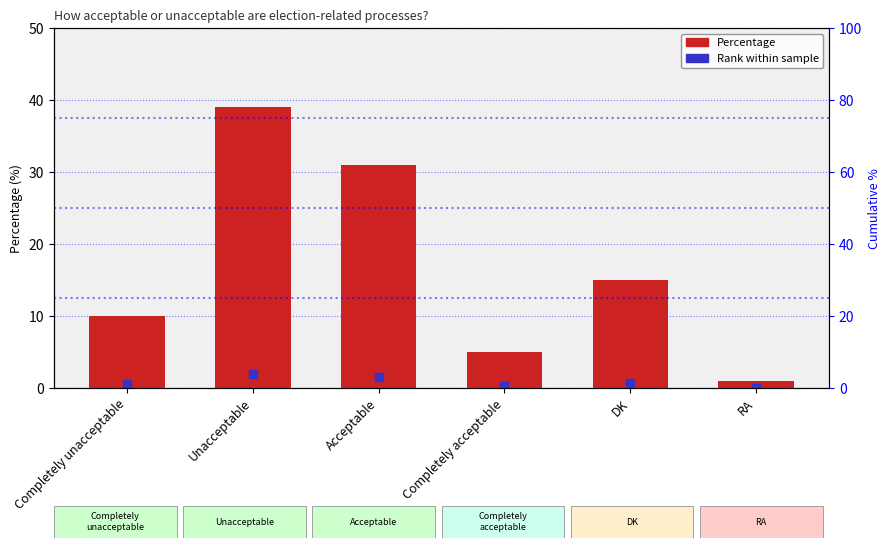

What is the value of the 2nd bar from the left?

39